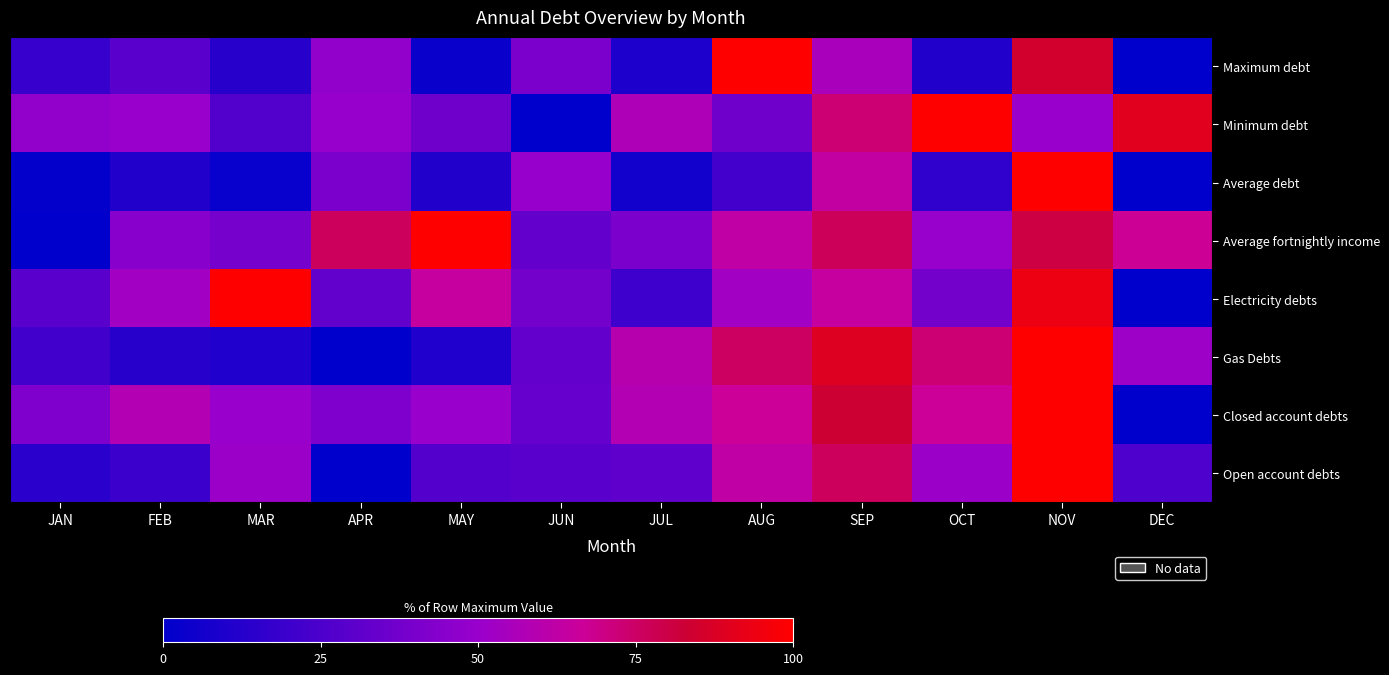

Reading left to right, transcribe all the data shown in this chart.

Maximum debt: JAN=18.4	FEB=29.5	MAR=13.2	APR=48.0	MAY=3.7	JUN=40.6	JUL=10.1	AUG=100.0	SEP=55.3	OCT=11.1	NOV=84.9	DEC=0.0
Minimum debt: JAN=48.0	FEB=50.0	MAR=27.3	APR=49.3	MAY=36.7	JUN=0.0	JUL=56.7	AUG=36.7	SEP=72.7	OCT=100.0	NOV=50.0	DEC=90.0
Average debt: JAN=1.3	FEB=11.6	MAR=2.8	APR=40.3	MAY=11.1	JUN=49.4	JUL=5.9	AUG=22.0	SEP=63.6	OCT=15.7	NOV=100.0	DEC=0.0
Average fortnightly income: JAN=0.0	FEB=44.2	MAR=39.1	APR=76.2	MAY=100.0	JUN=32.6	JUL=40.8	AUG=62.5	SEP=77.2	OCT=49.6	NOV=80.7	DEC=67.2
Electricity debts: JAN=29.4	FEB=52.9	MAR=100.0	APR=32.4	MAY=64.7	JUN=38.2	JUL=20.6	AUG=52.9	SEP=64.7	OCT=38.2	NOV=94.1	DEC=0.0
Gas Debts: JAN=21.6	FEB=13.5	MAR=10.8	APR=0.0	MAY=10.8	JUN=32.4	JUL=59.5	AUG=75.7	SEP=89.2	OCT=73.0	NOV=100.0	DEC=51.4
Closed account debts: JAN=41.7	FEB=58.3	MAR=50.0	APR=41.7	MAY=50.0	JUN=33.3	JUL=58.3	AUG=66.7	SEP=83.3	OCT=66.7	NOV=100.0	DEC=0.0
Open account debts: JAN=13.7	FEB=19.6	MAR=51.0	APR=0.0	MAY=27.5	JUN=29.4	JUL=31.4	AUG=62.7	SEP=76.5	OCT=51.0	NOV=100.0	DEC=25.5